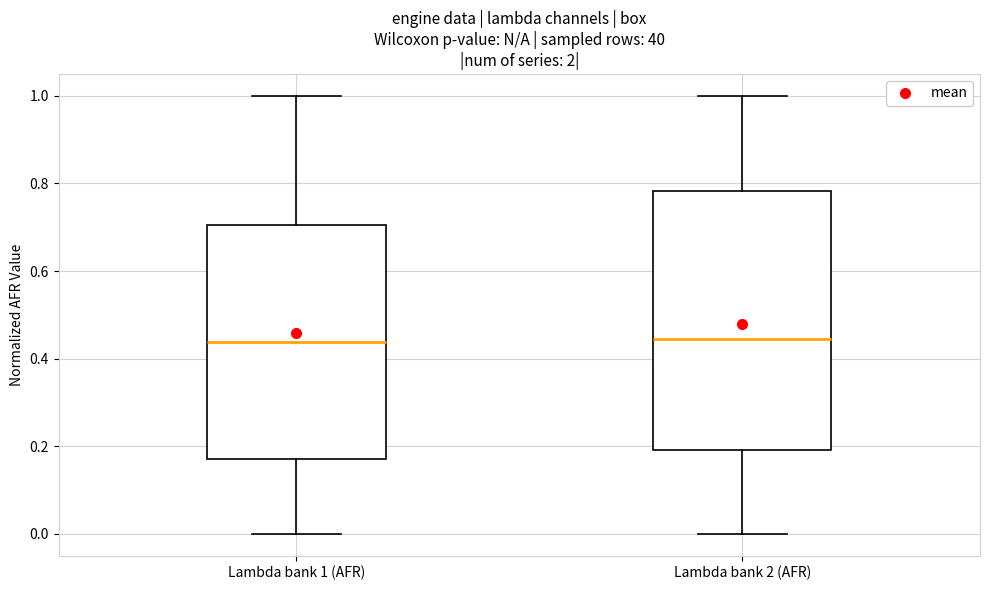

Reading left to right, transcribe this box plot: for each box, give where its median line is, the range the box spans, and where its two whiskers end, as read against the y-axis. The values are not printed on the chart, so give them approximately, as read against the axis.

Lambda bank 1 (AFR): median 0.44, box 0.18 to 0.70, whiskers 0.00 to 1.00
Lambda bank 2 (AFR): median 0.44, box 0.20 to 0.78, whiskers 0.00 to 1.00